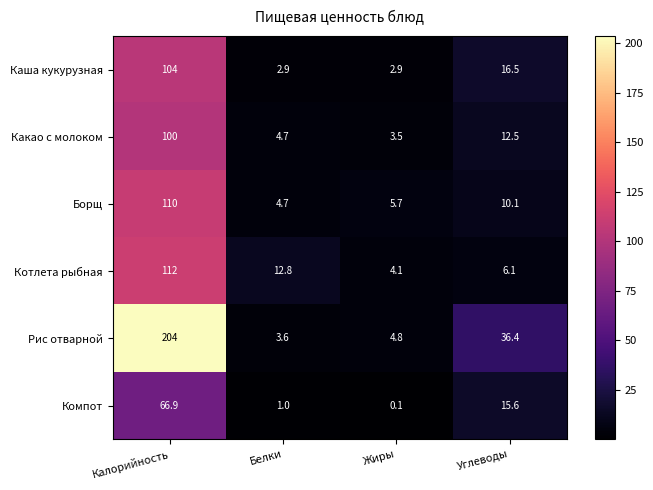

The value of Борщ at Белки is 4.7. True or false?

True